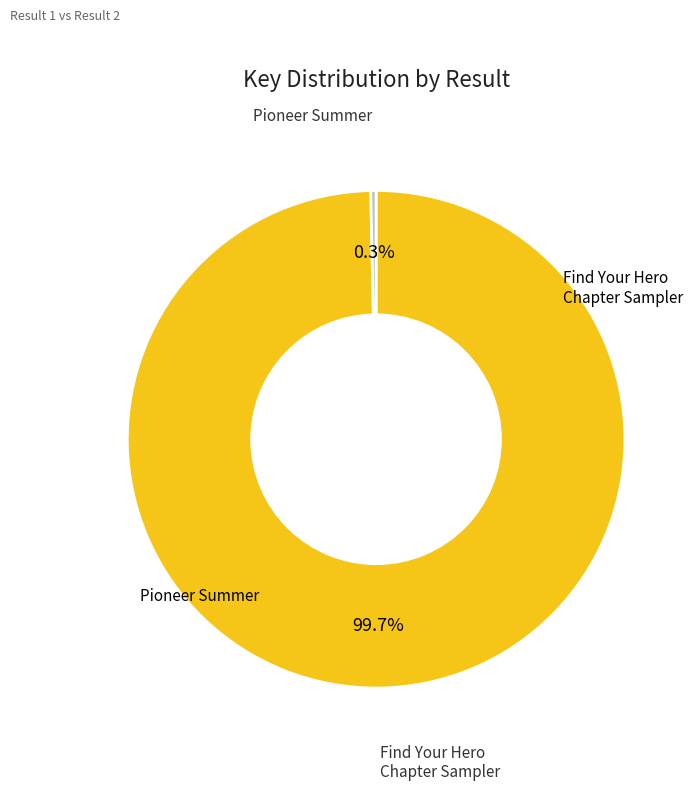

Does Find Your Hero Chapter Sampler account for over 50% of the chart?

Yes